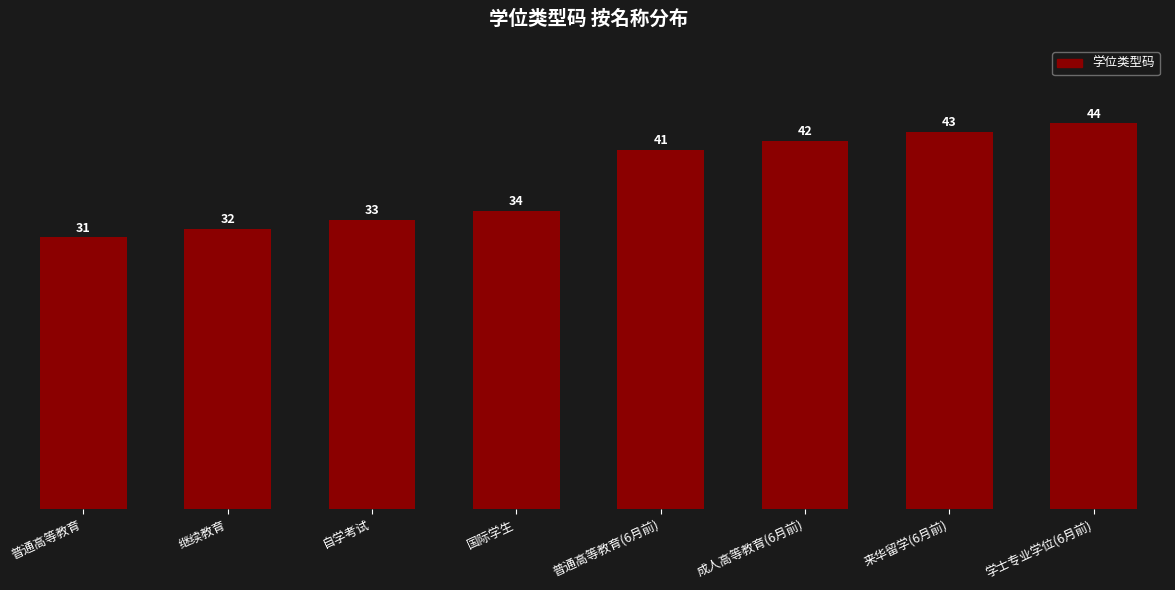

What is the label of the 4th bar from the right?

普通高等教育(6月前)